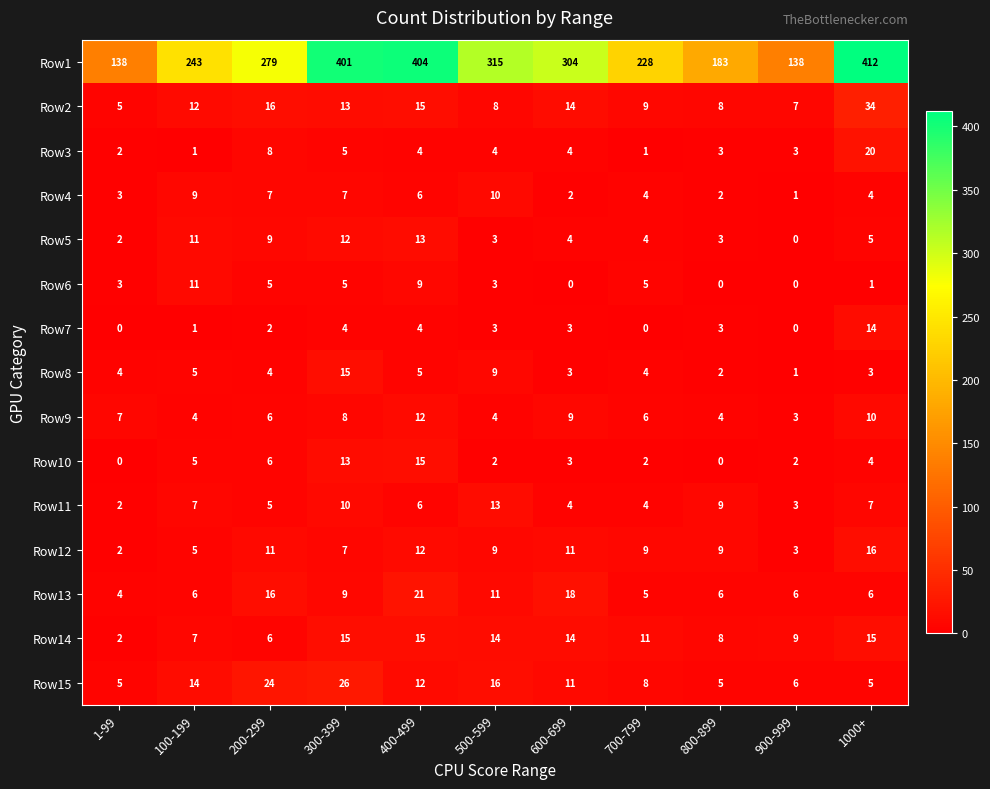

What is the difference between the highest and lowest values at 100-199?

242